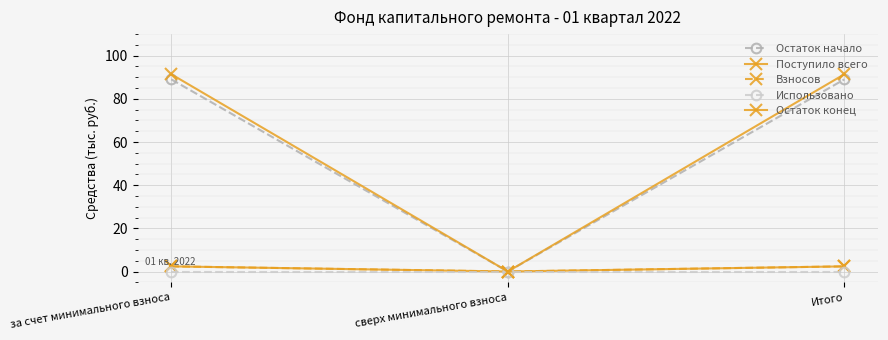

Is this an area chart (filled region under the line)?

No